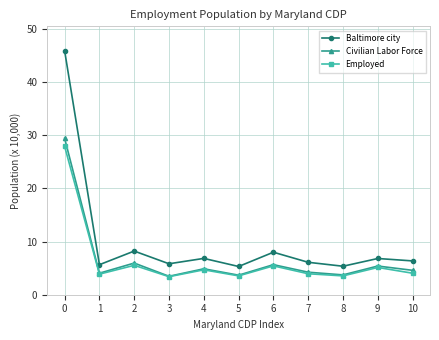

Is the value of Civilian Labor Force at 10 greater than the value of Employed at 5?

Yes